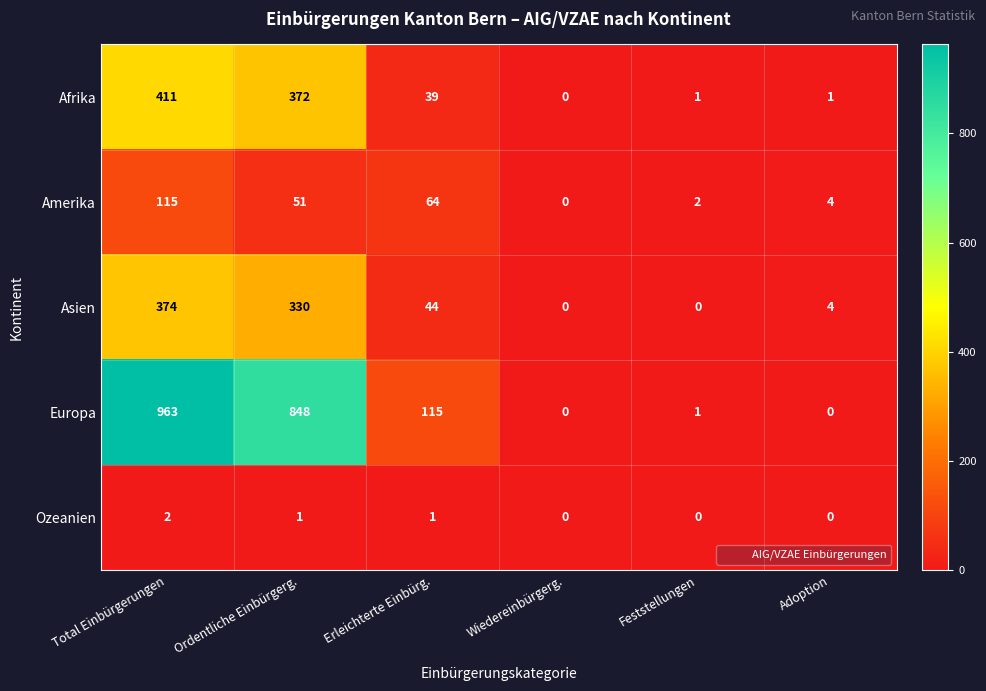

What is the total value across all series at Ordentliche Einbürgerg.?

1602